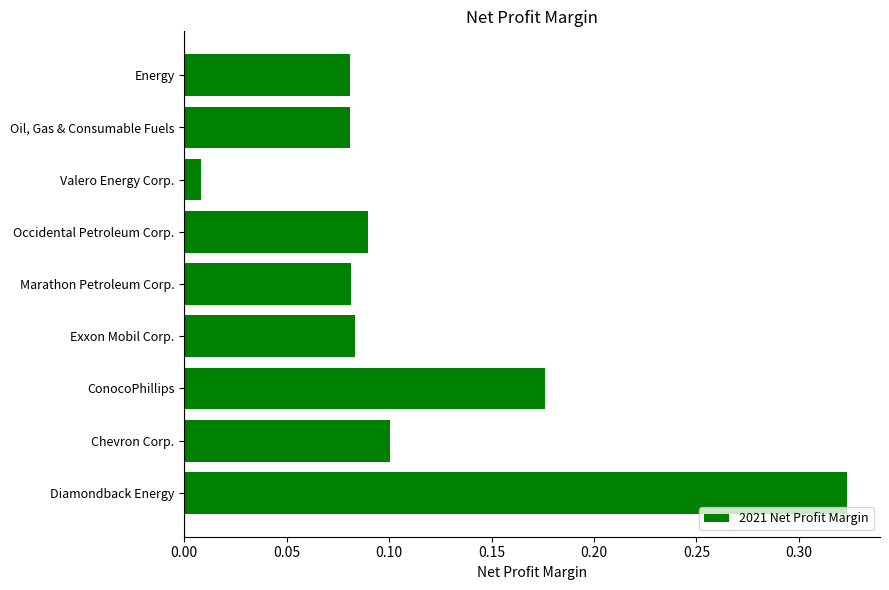

Where is the data nearest to the value 0?

Valero Energy Corp.